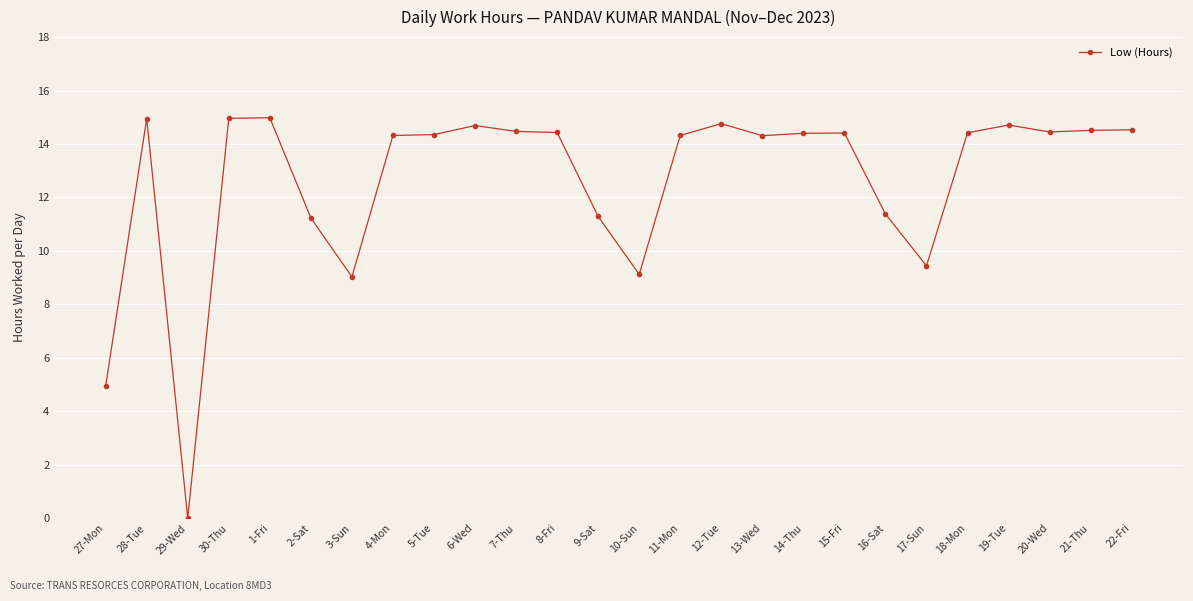

What is the greatest value displayed?

15.0